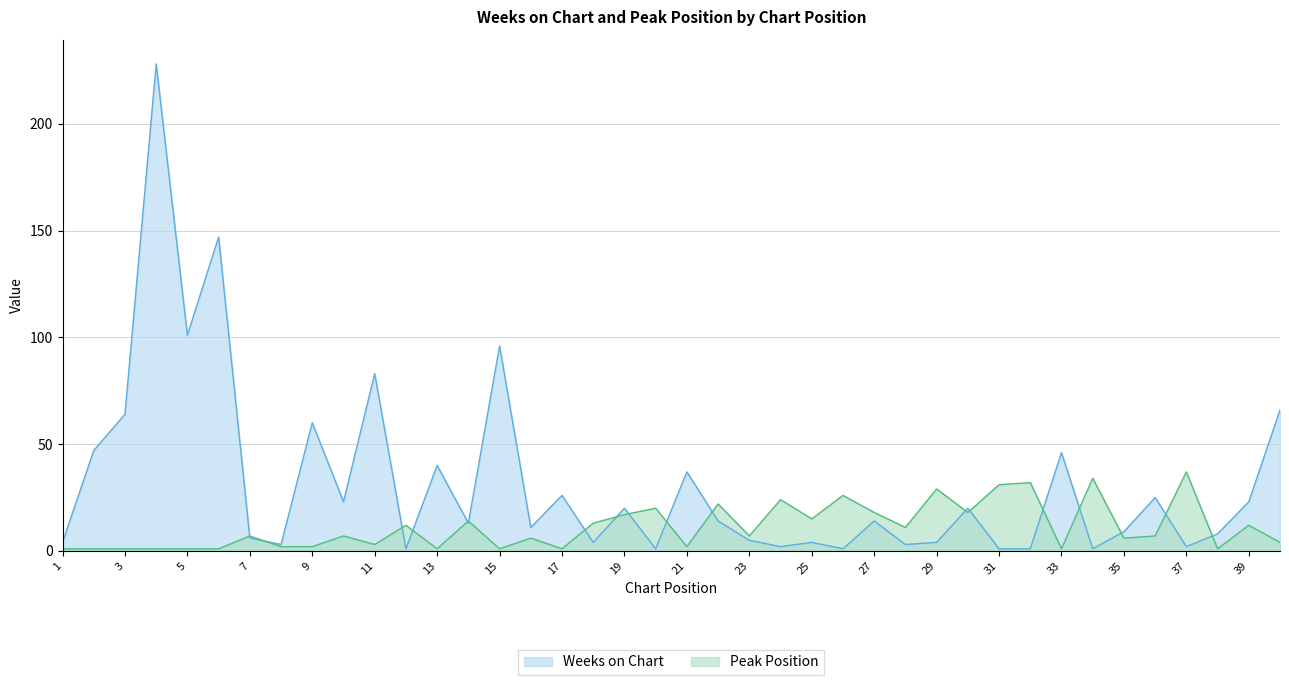

Count the number of categories in the chart.

40